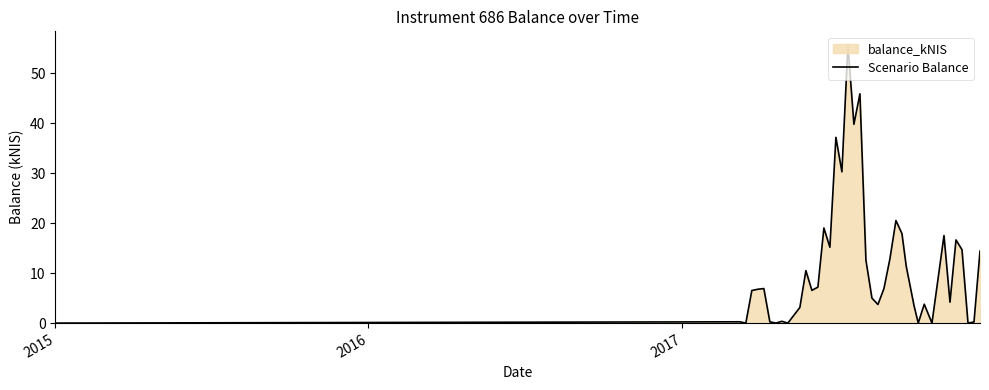

How many interior local peaks (higher than both neighbors) does the data have?

12